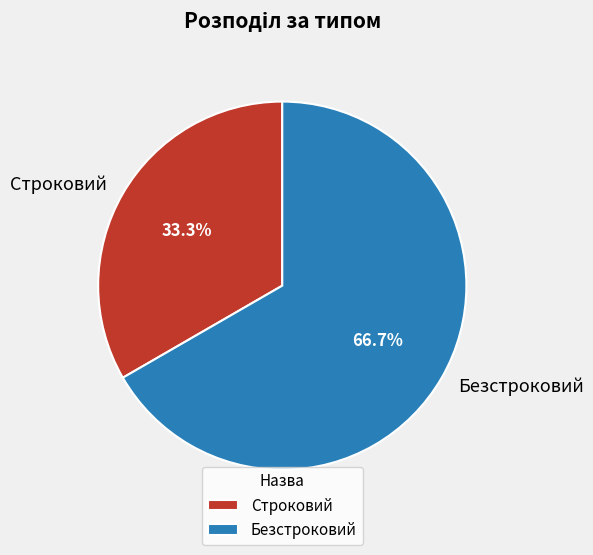

Rank the categories by value from lowest to highest.

Строковий, Безстроковий